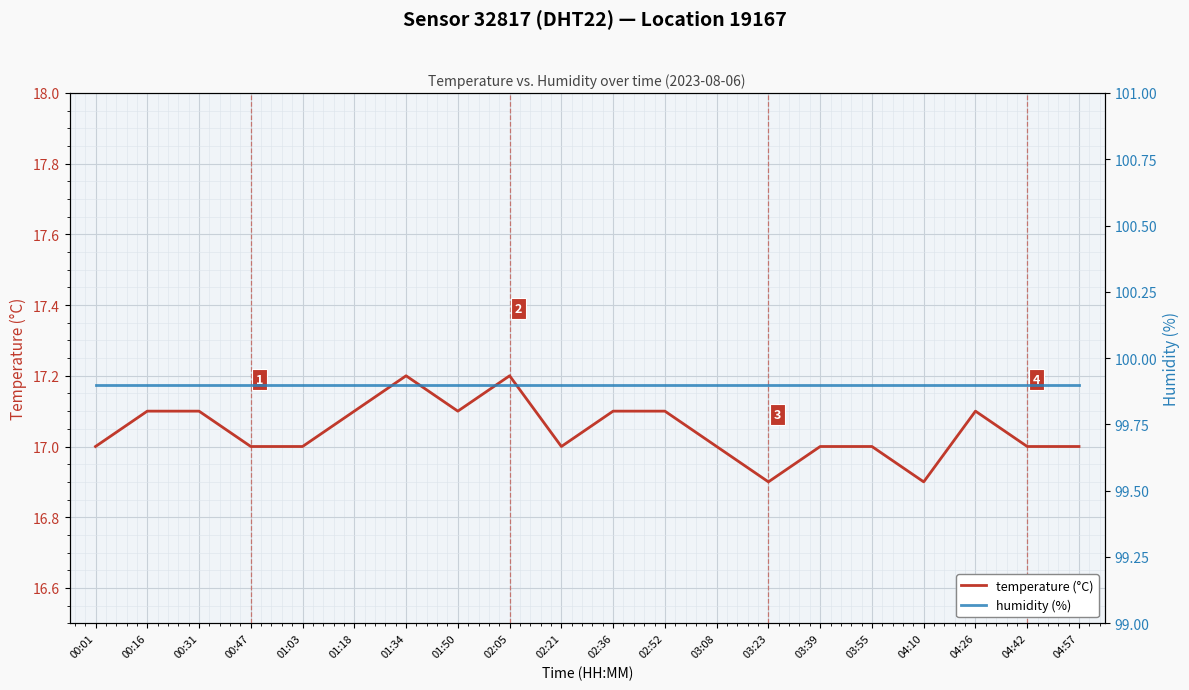

The temperature (°C) series shows 17.1 at 00:16. True or false?

True